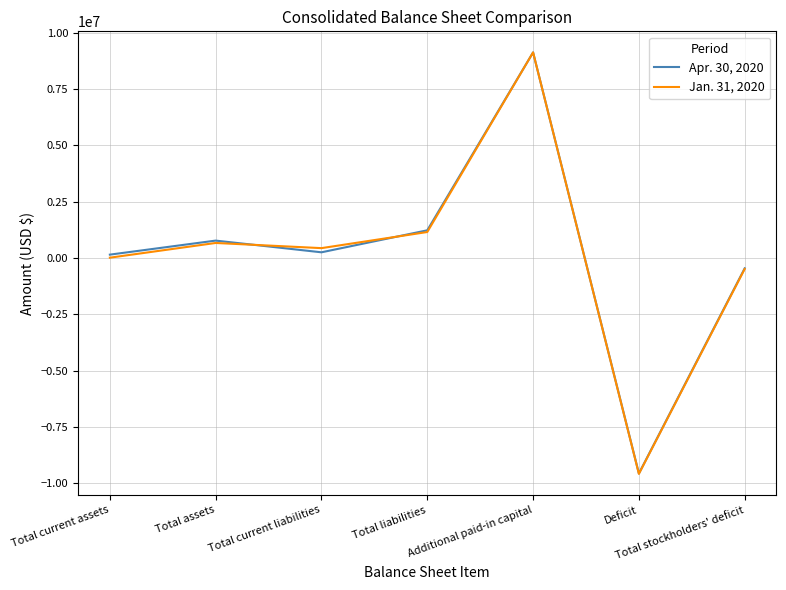

Rank the series at Total stockholders' deficit from highest to lowest value.

Apr. 30, 2020, Jan. 31, 2020